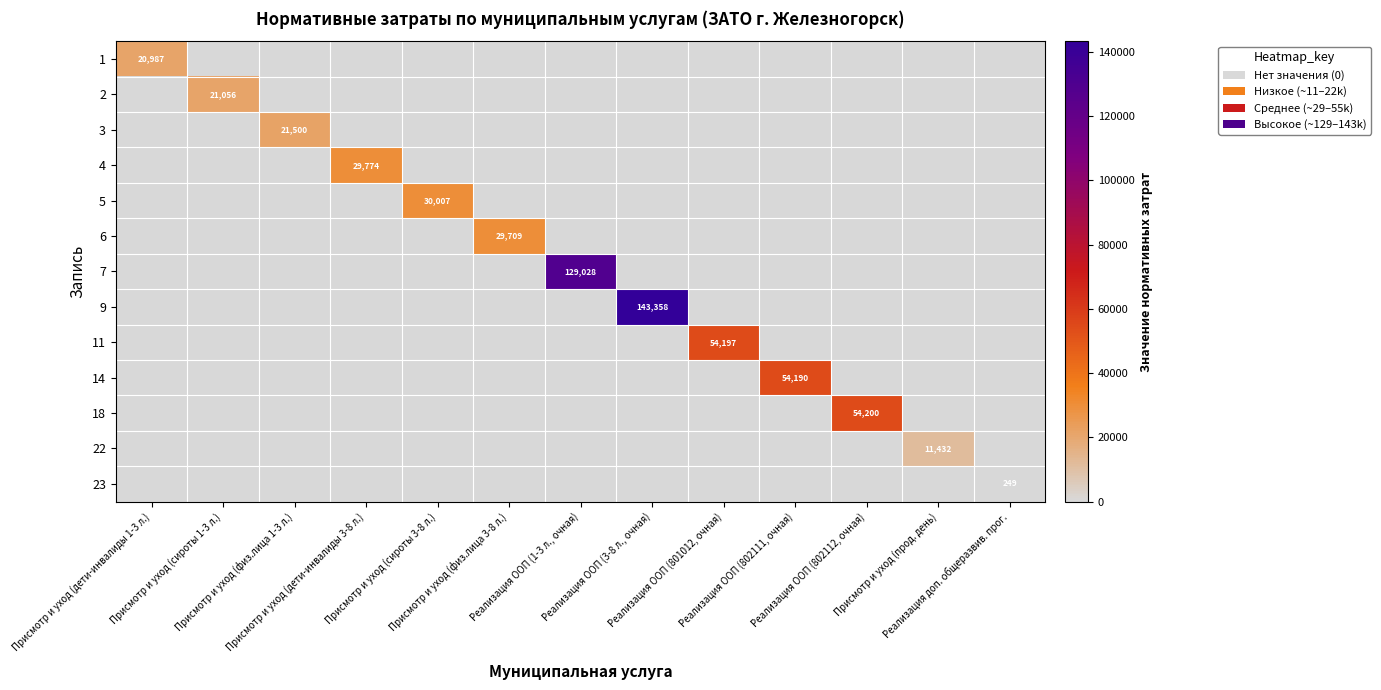

At Присмотр и уход (сироты 3-8 л.), list the series in order from smallest to largest.

1, 2, 3, 4, 6, 7, 9, 11, 14, 18, 22, 23, 5